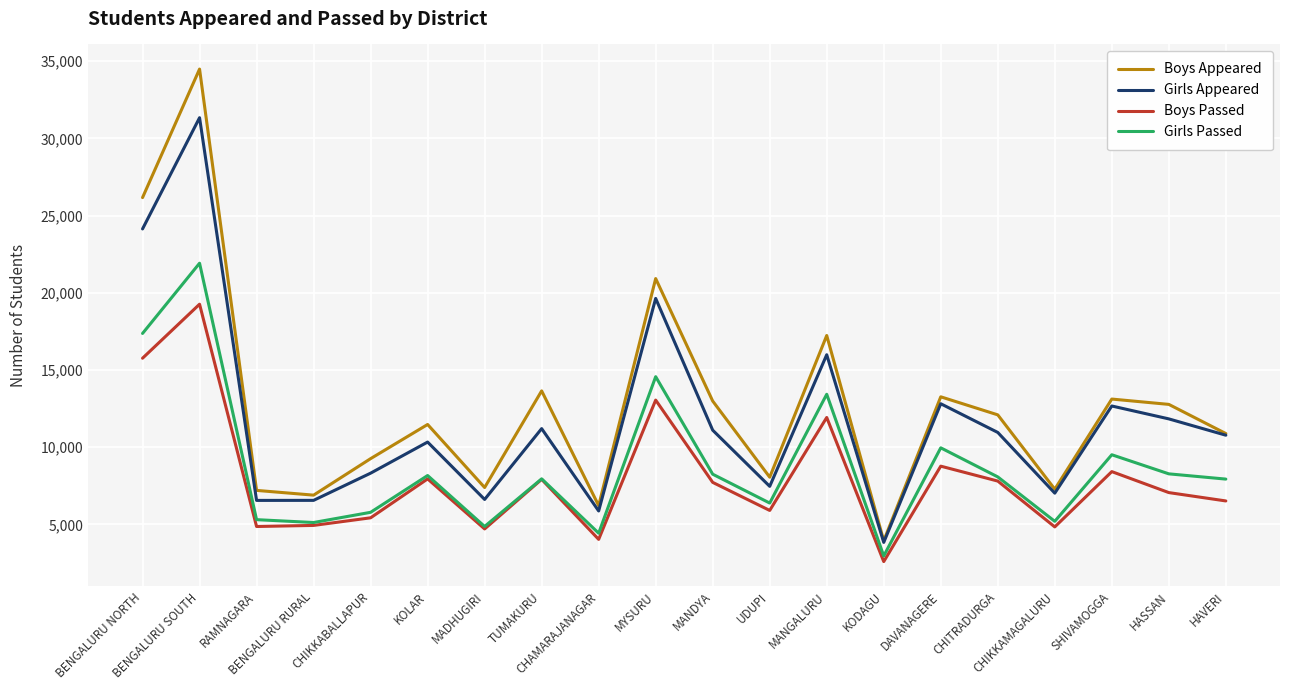

Which series has the largest range (max minus min)?

Boys Appeared